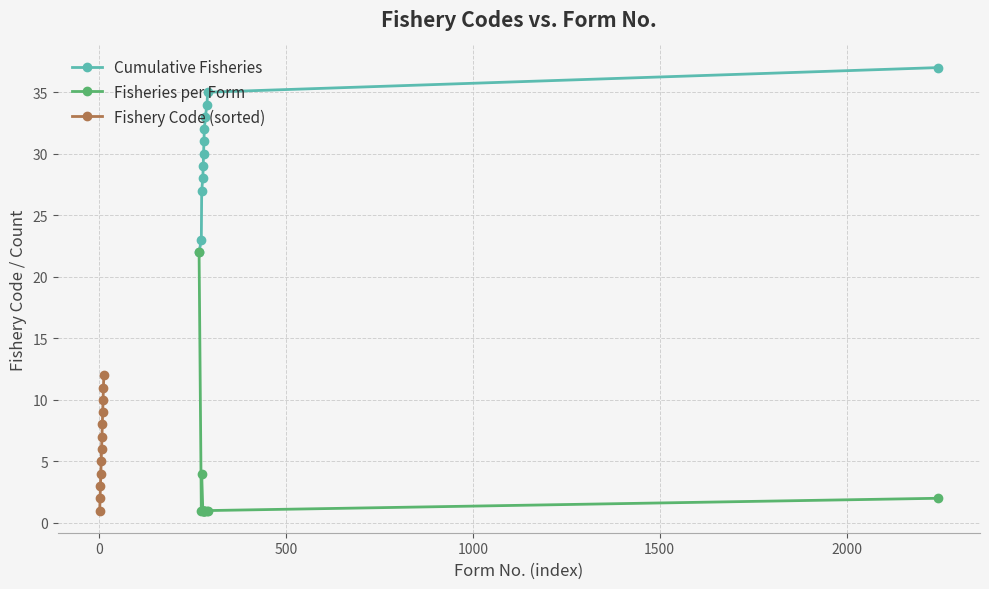

What is the value of the Fisheries per Form point at the 6th from the left?

1